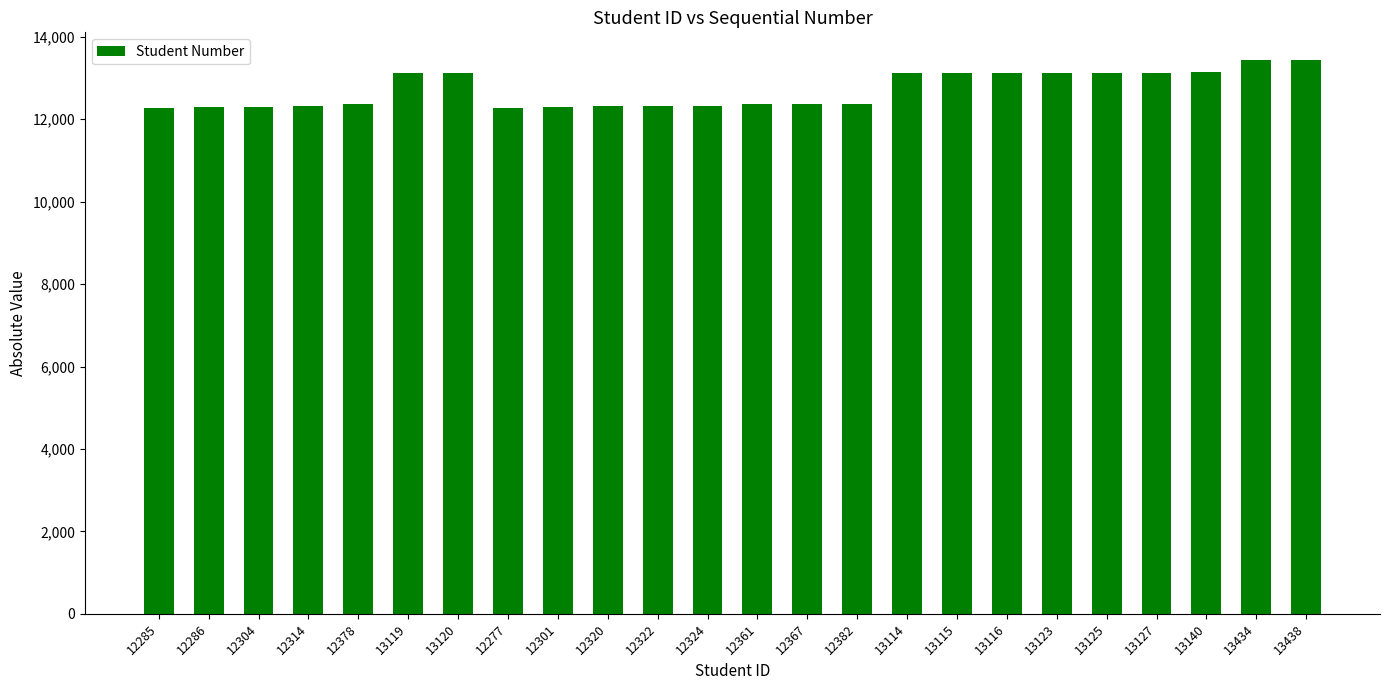

Which has a higher value, 13119 or 12367?

13119